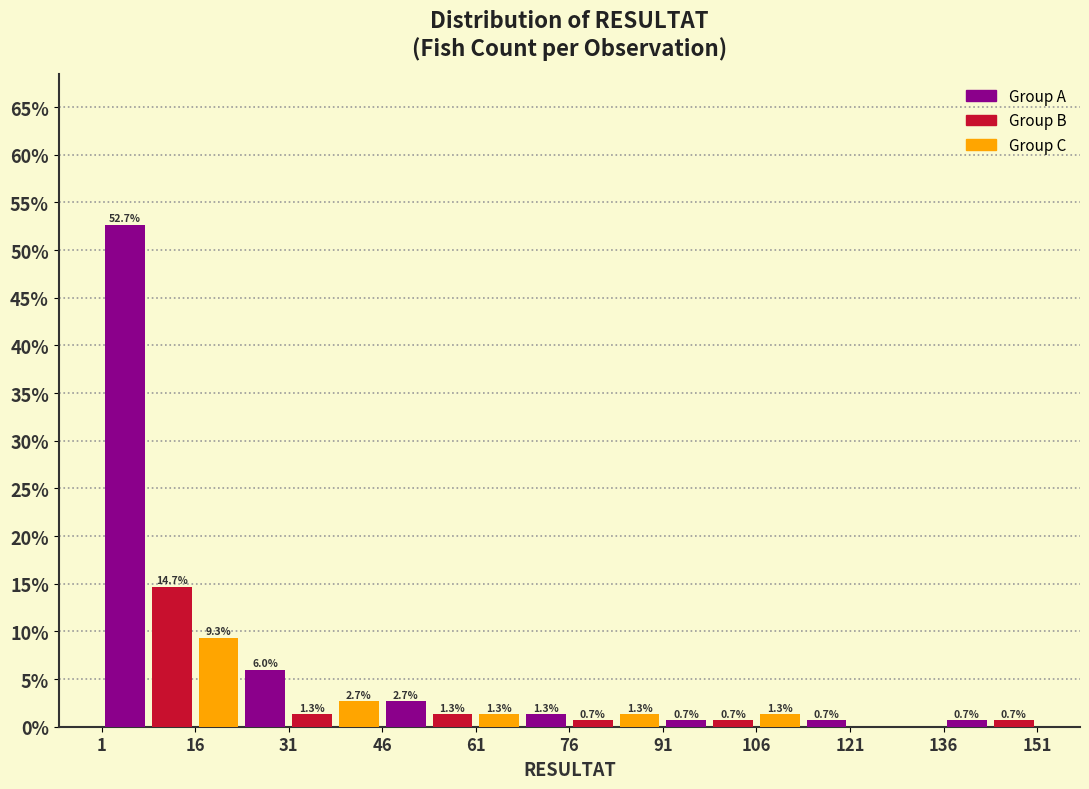

Read against the x-axis, roughly where is the centre of the tallest bar?

4